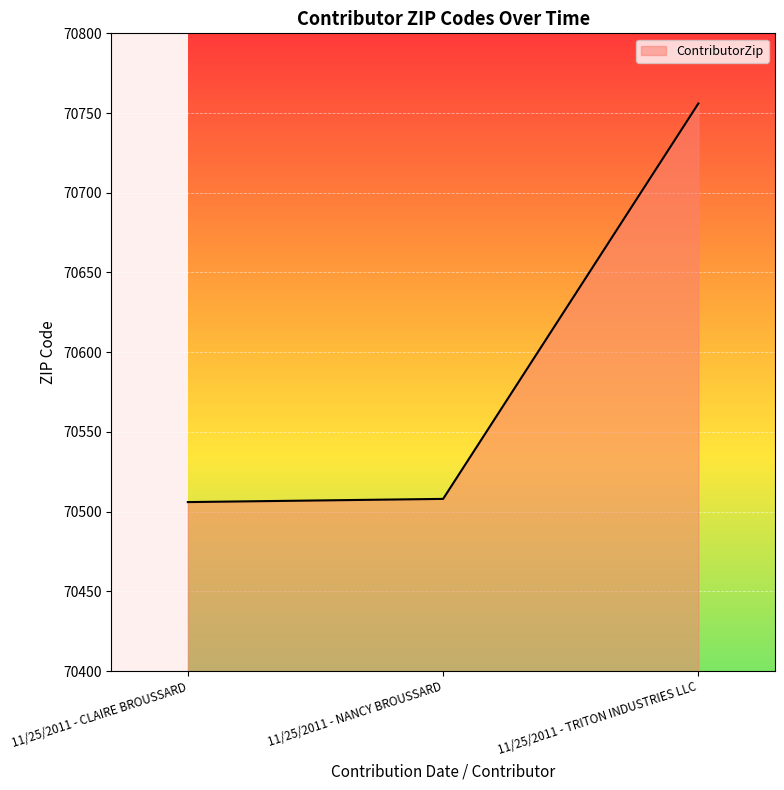

How many lines are shown in the chart?

1